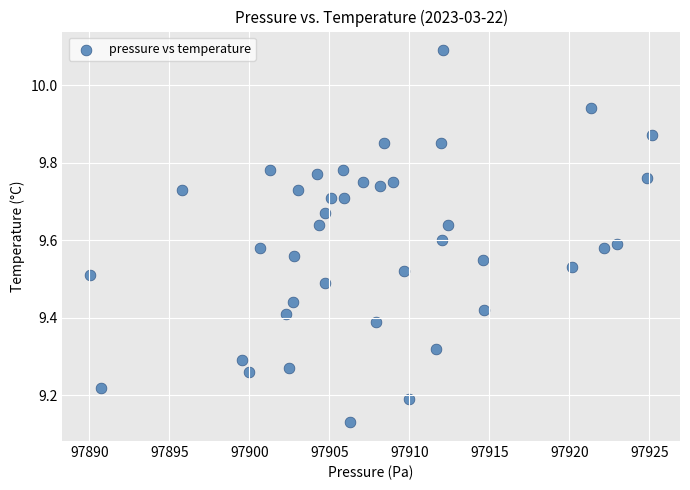

What is the range of X values (max minus min)?

35.1